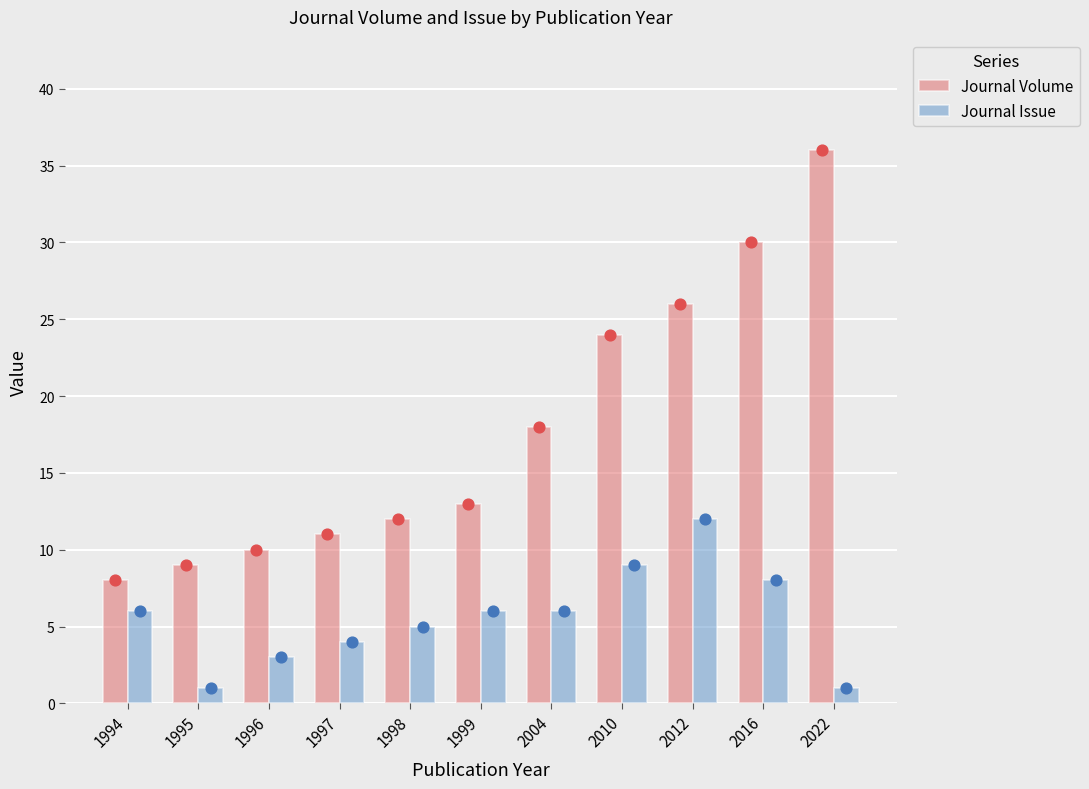

Which series has the largest total across all categories?

Journal Volume